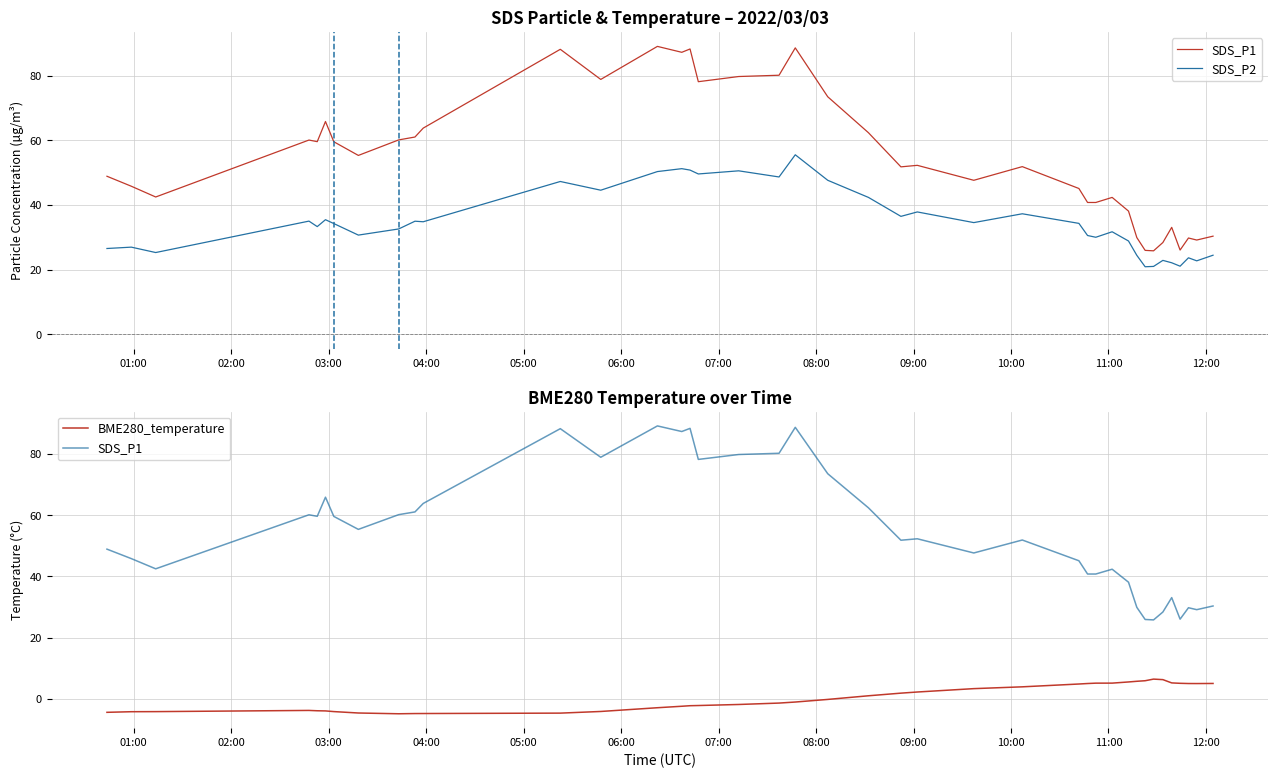

How many positive values does the BME280_temperature series have?

19